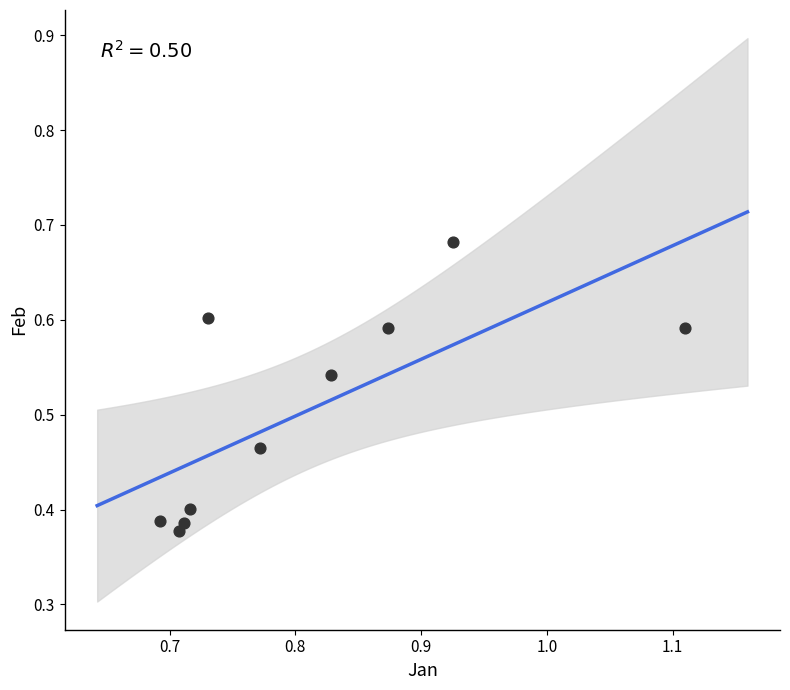

What is the range of Y values (max minus min)?

0.3